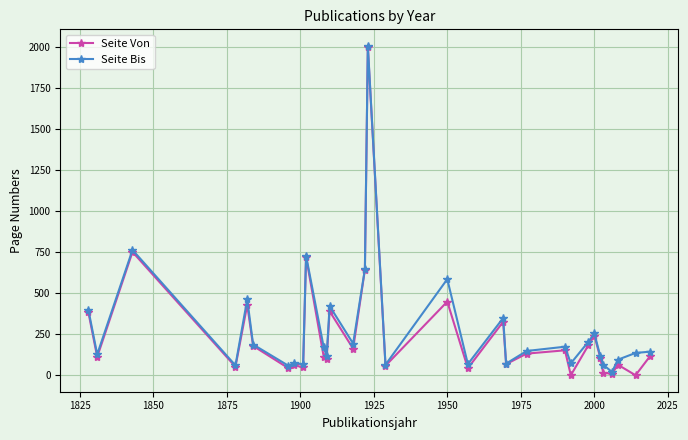

True or false: Seite Bis has more than 1 interior local peaks.

True